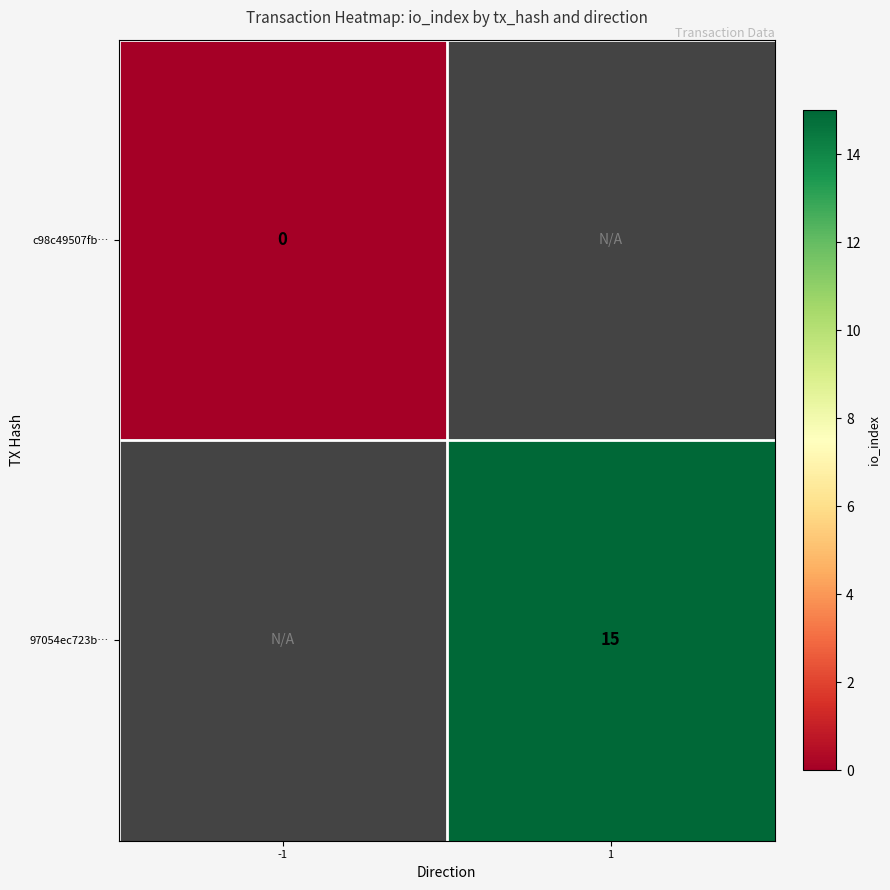

Is it true that 97054ec723b… equals 9 at 1?

False